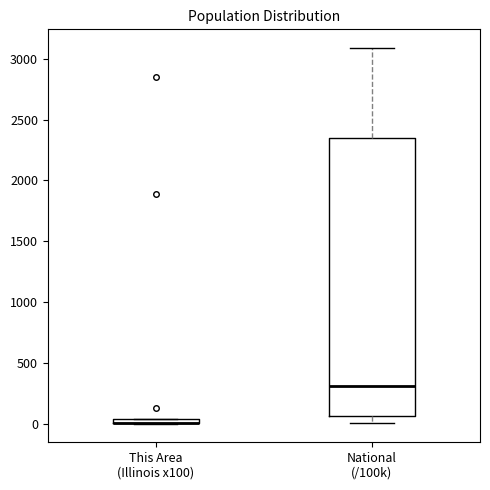

Where does the upper whisker of the box for National (/100k) end on the y-axis? The values are not printed on the chart, so give them approximately, as read against the axis.

3100